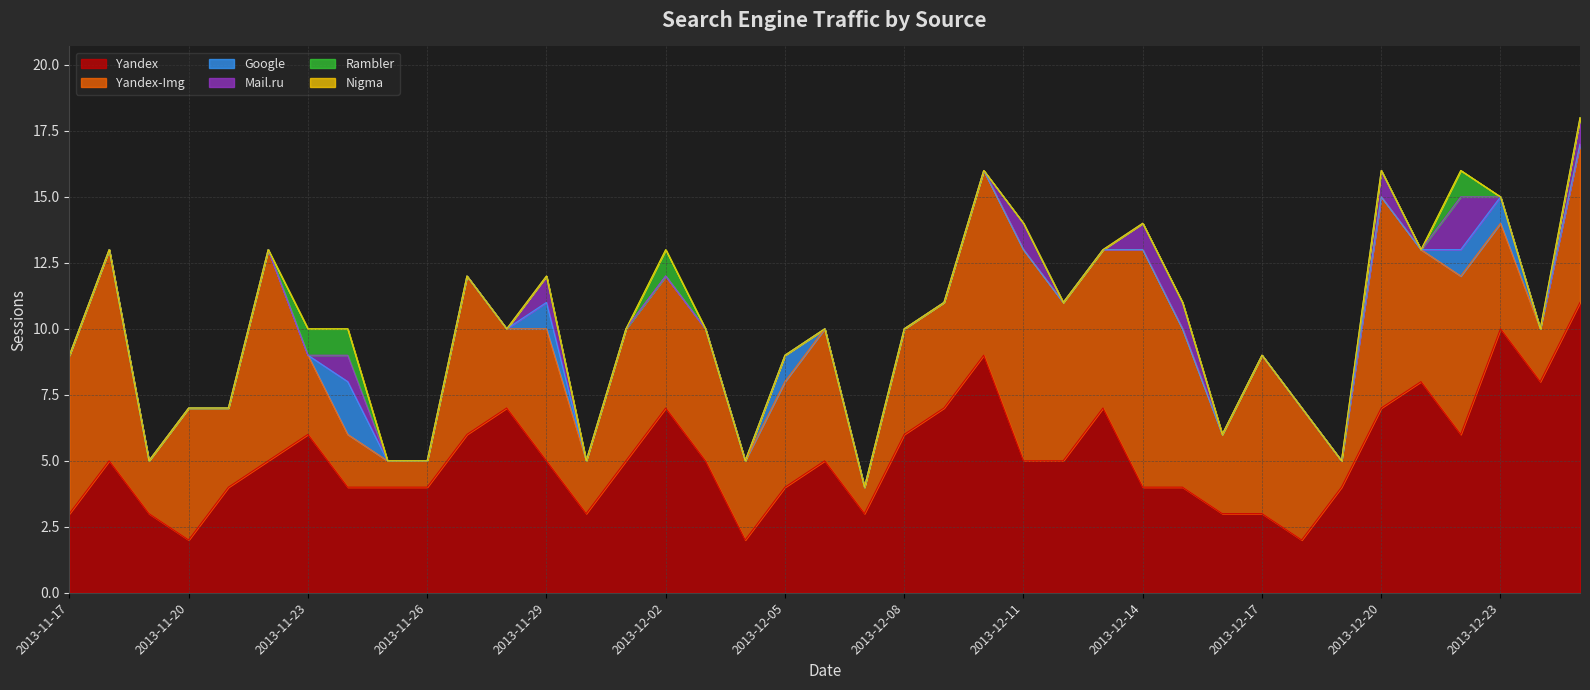

What is the maximum value for Rambler?

1